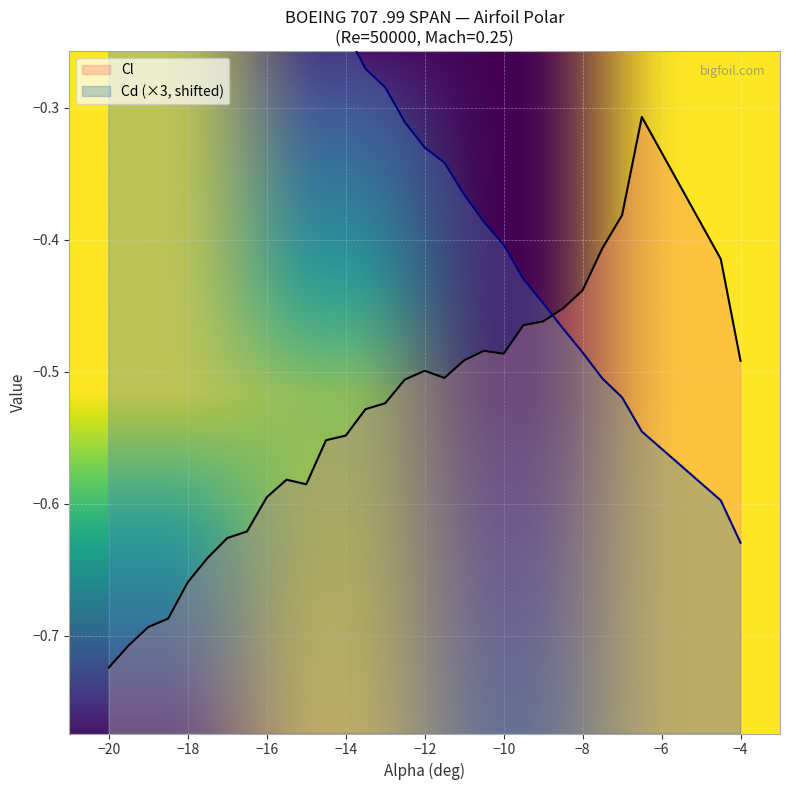

The value of Cl at −4 is -0.7. True or false?

False